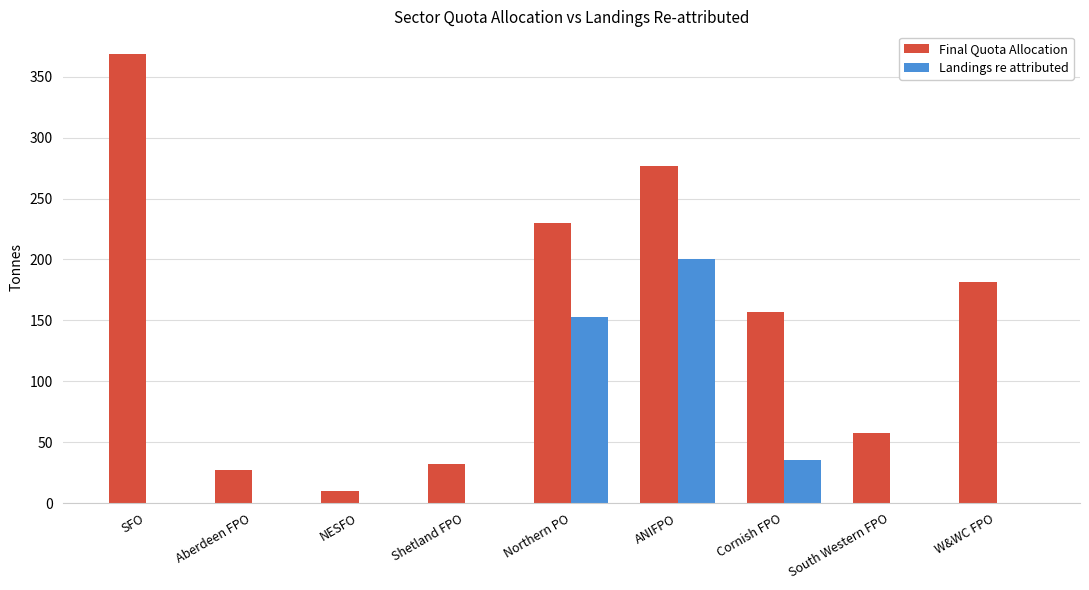

Which series has the largest total across all categories?

Final Quota Allocation